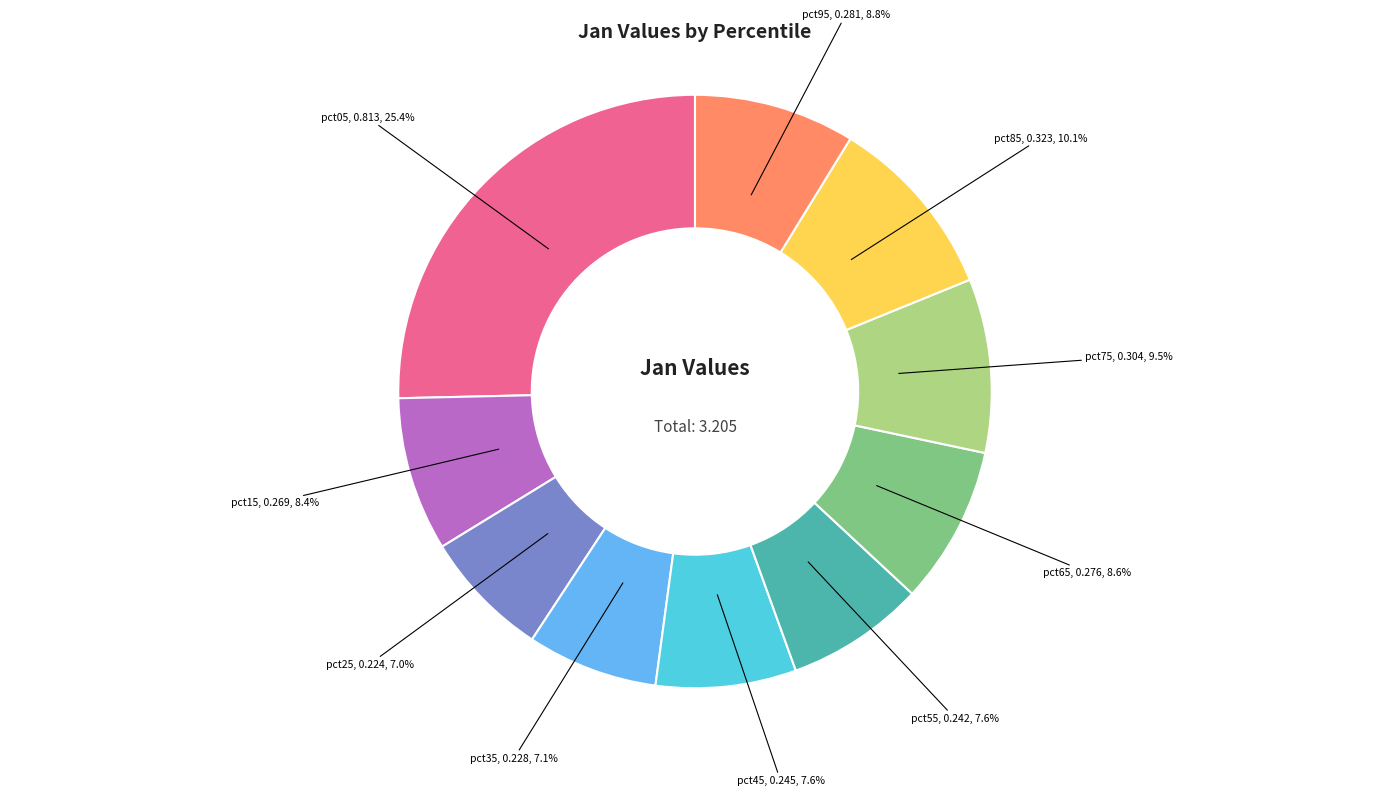

To the nearest percent, what is the difference between the largest and smallest slice percentages?

18%